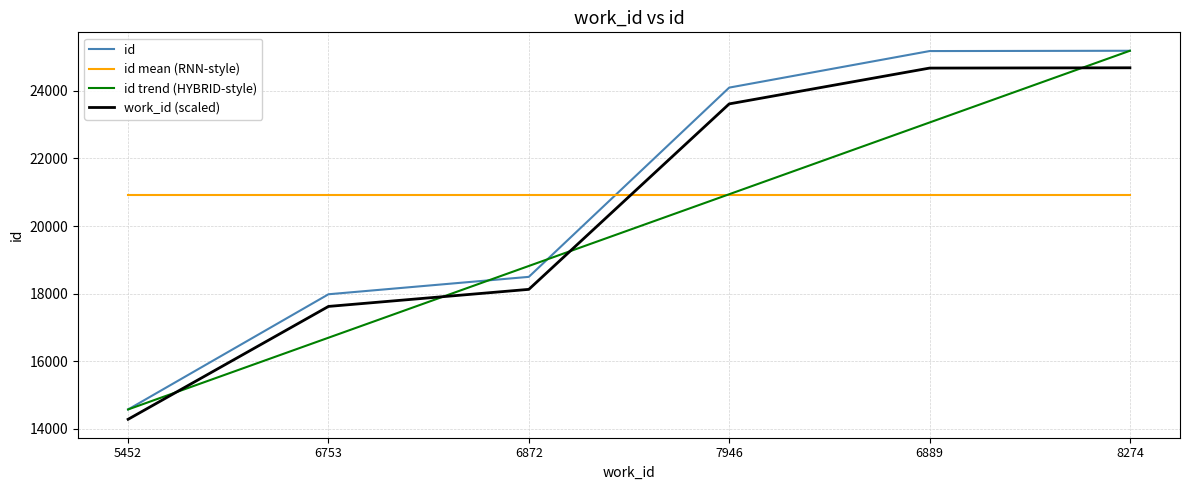

After their last crossing, which series has the higher values: id mean (RNN-style) or id?

id